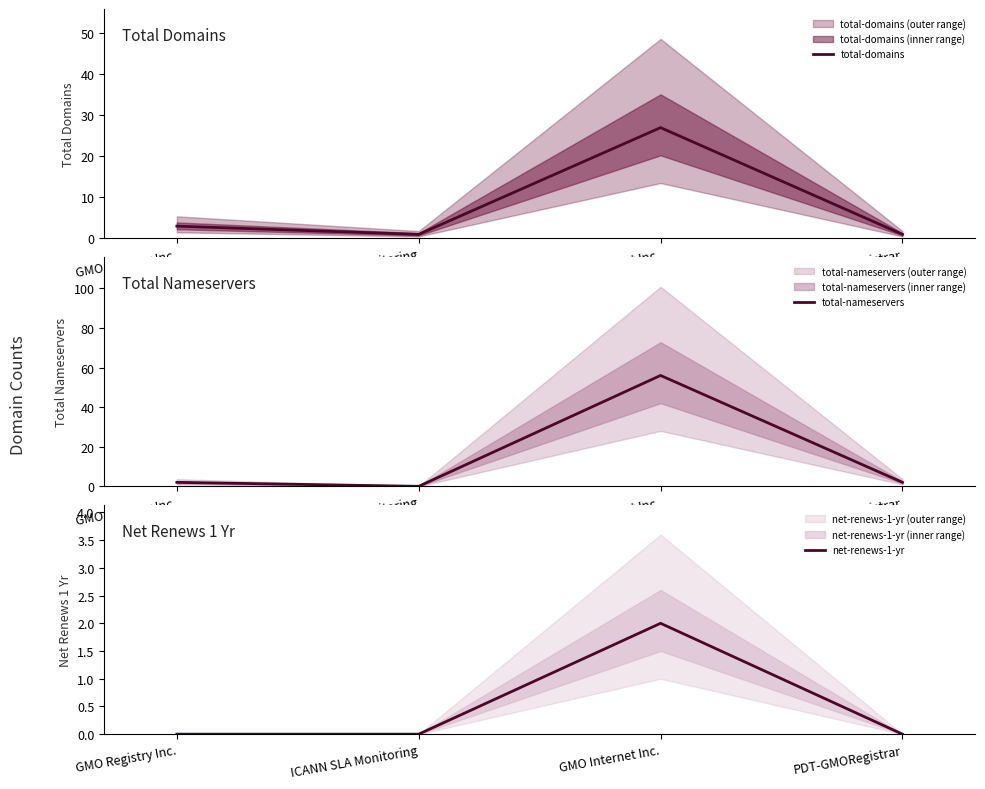

Reading left to right, transcribe all the data shown in this chart.

total-domains: 3	1	27	1
total-nameservers: 2	0	56	2
net-renews-1-yr: 0	0	2	0